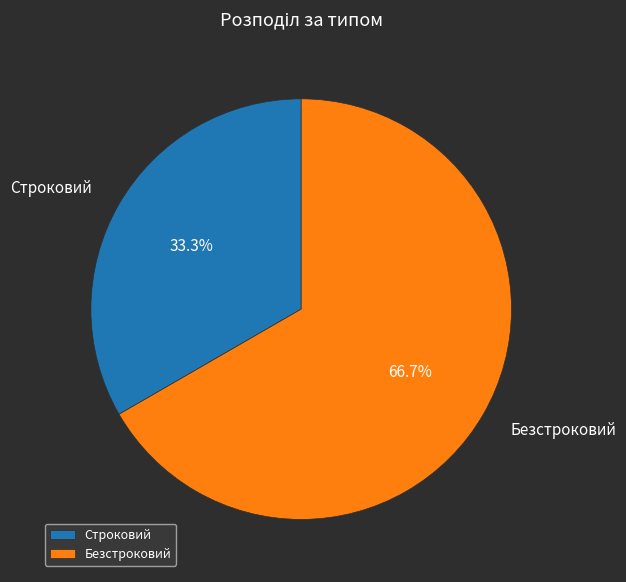

What percentage is the Безстроковий slice, to the nearest percent?

67%